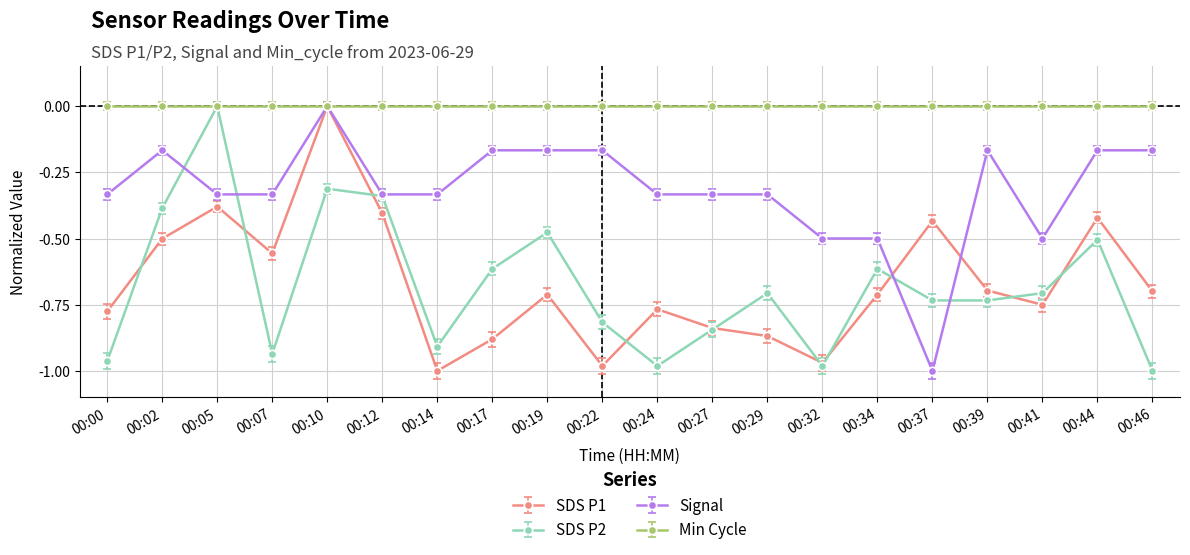

At which category does SDS P1 reach its first local peak?

00:05